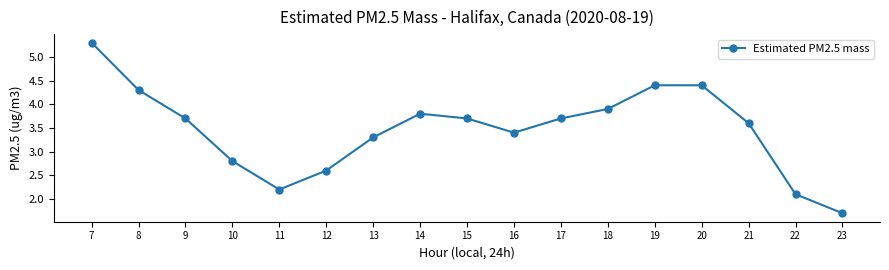

Which label corresponds to the smallest value in the chart?

23